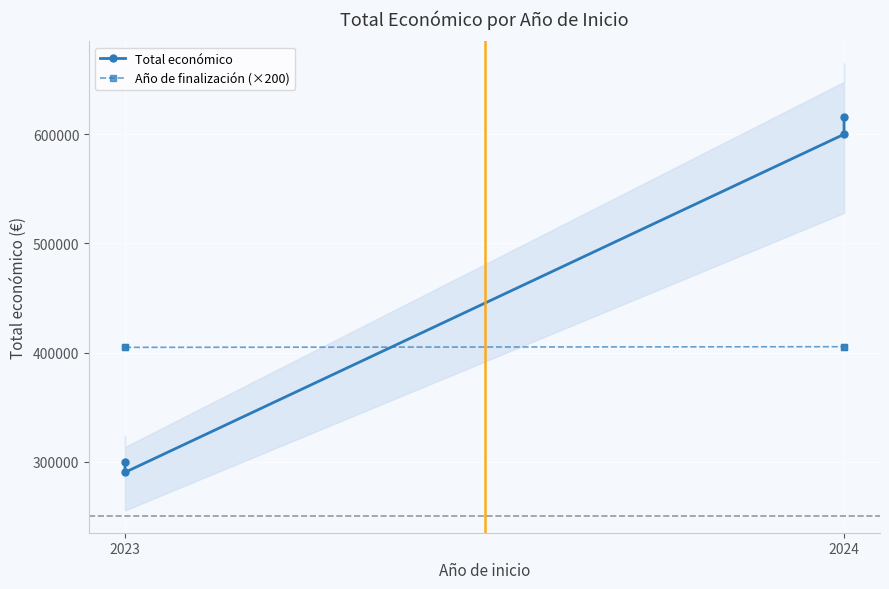

What is the label of the 1st point from the left?

2023